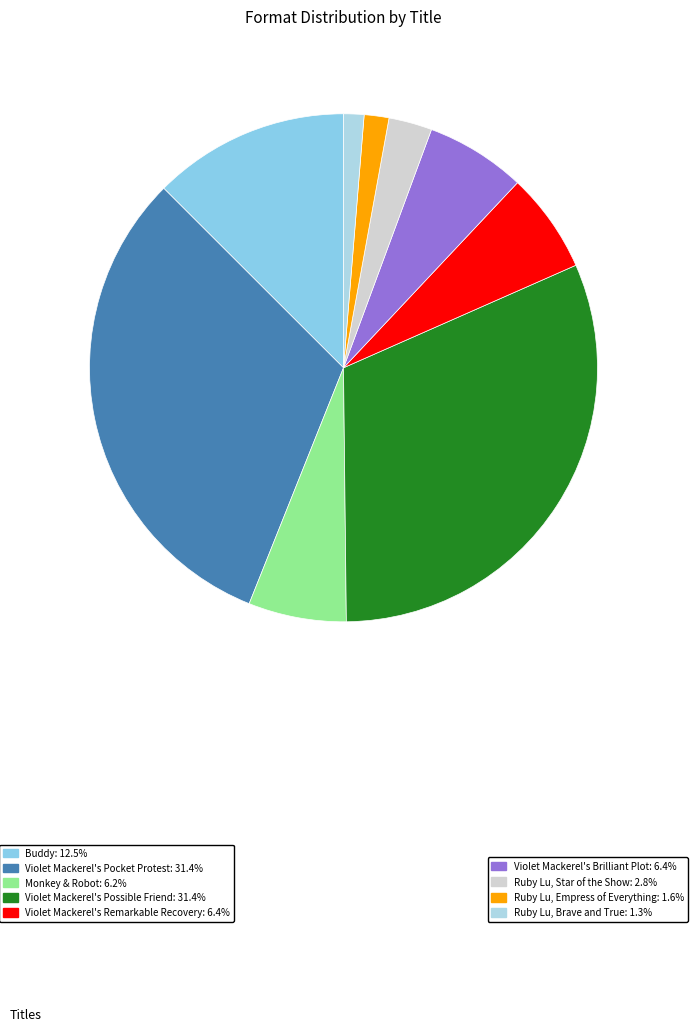

Count the number of slices in the pie.

9